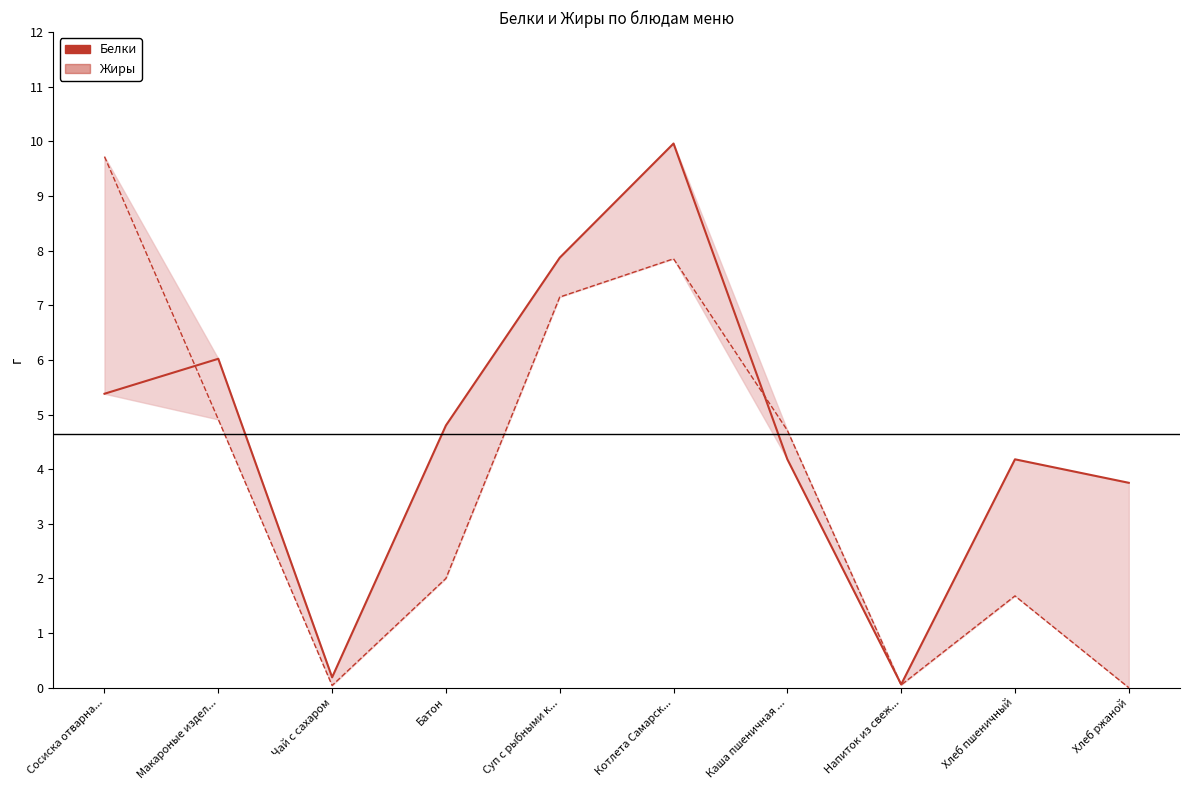

Which series has the largest total across all categories?

Белки